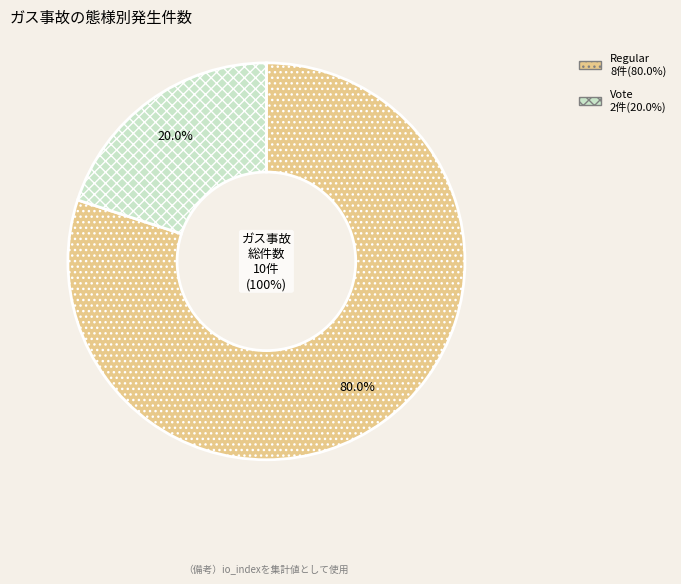

Is Vote the majority of the pie?

No